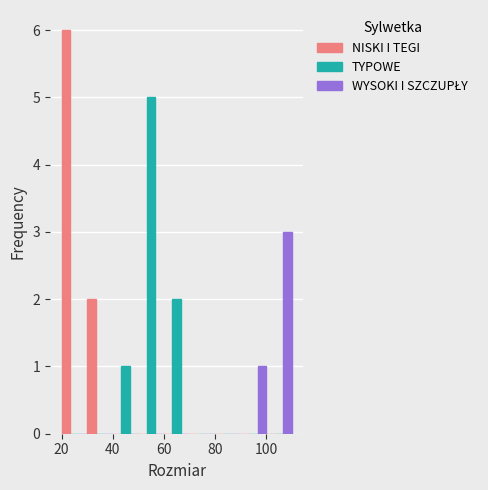

In the NISKI I TEGI series, which range on the x-axis has the tallest bar?

20 to 30